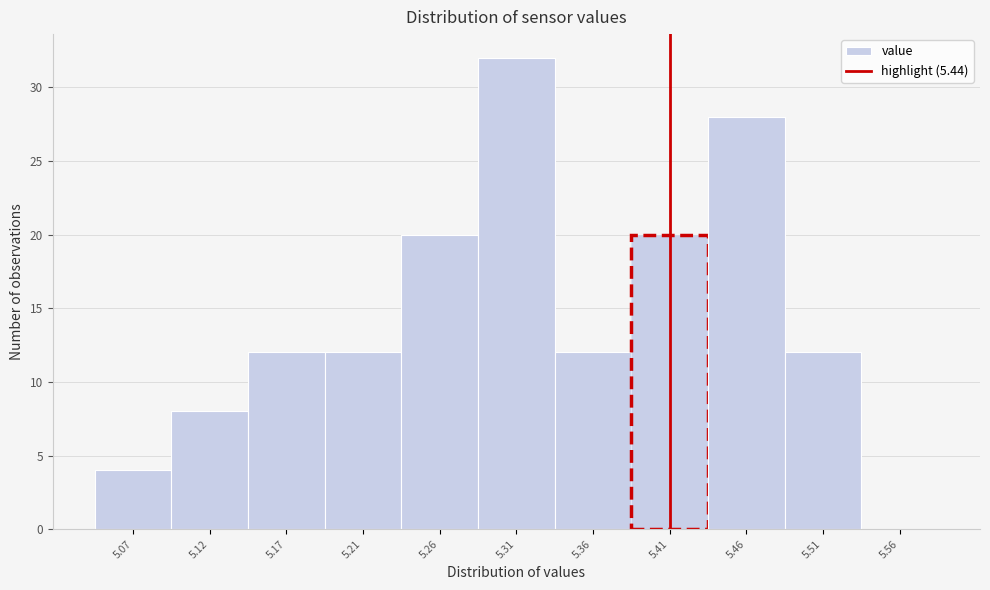

Reading right to left, extract all data points from this chart.

5.56=0	5.51=12	5.46=28	5.41=20	5.36=12	5.31=32	5.26=20	5.21=12	5.17=12	5.12=8	5.07=4